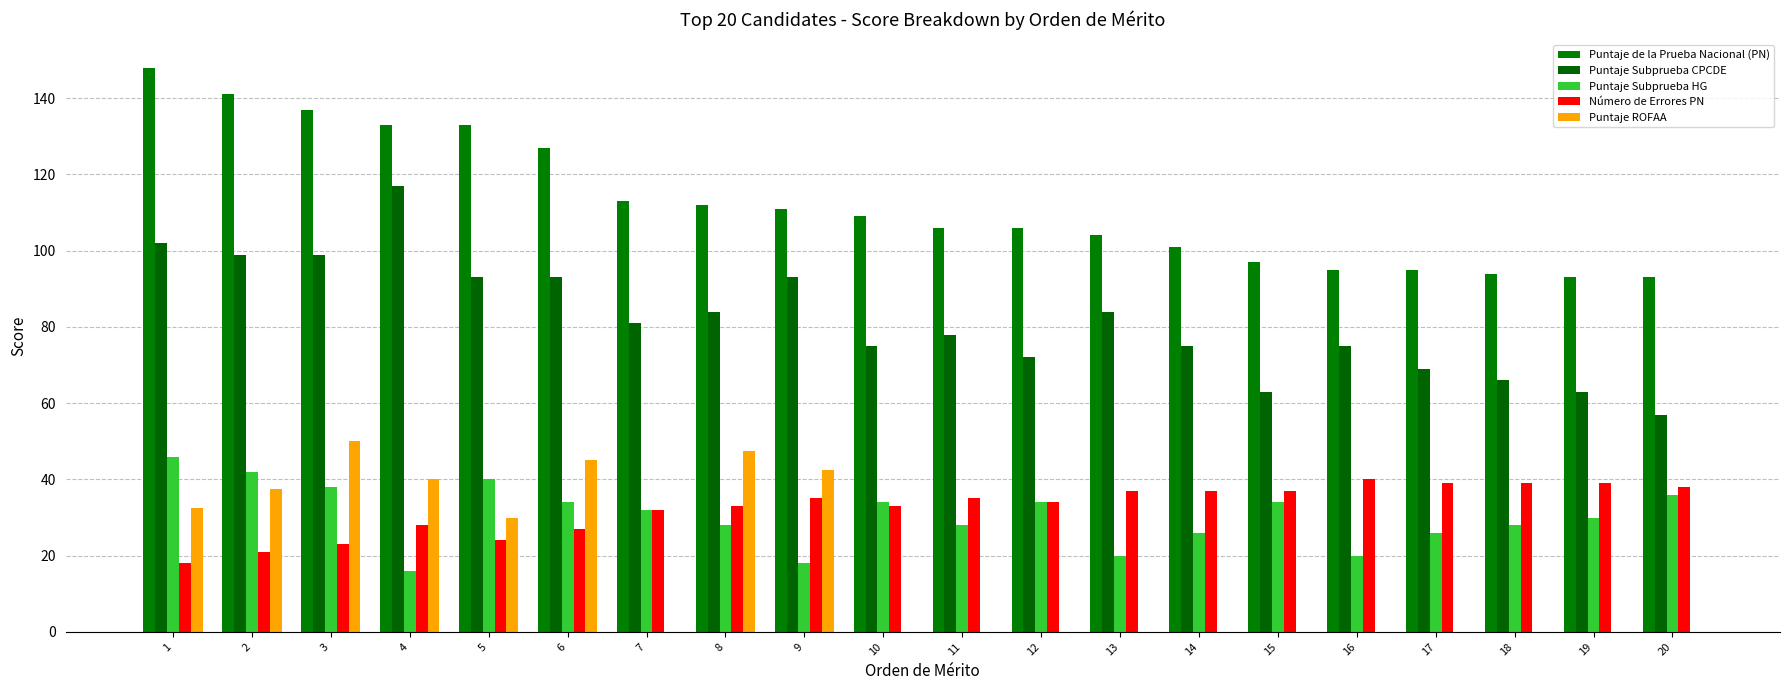

Rank the series at 11 from highest to lowest value.

Puntaje de la Prueba Nacional (PN), Puntaje Subprueba CPCDE, Número de Errores PN, Puntaje Subprueba HG, Puntaje ROFAA